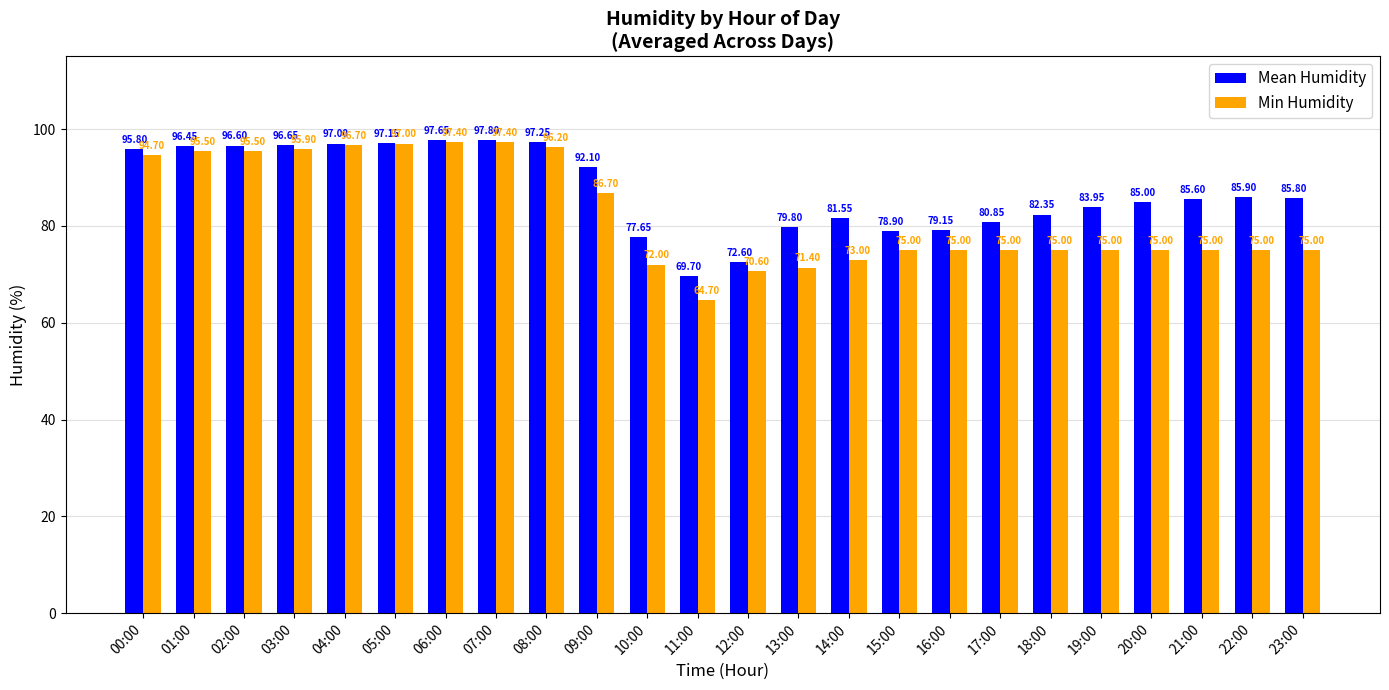

How many groups of bars are there?

24